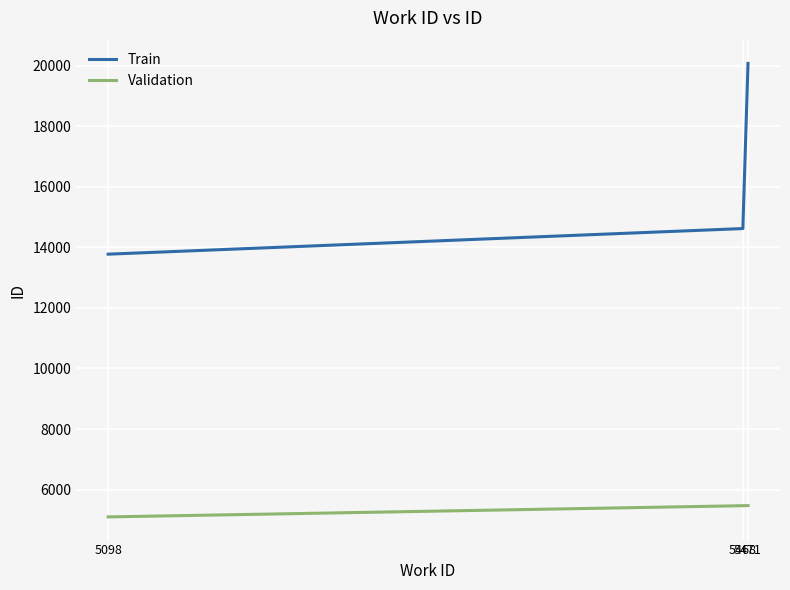

At how many categories does at least one series exceed 7473?

3